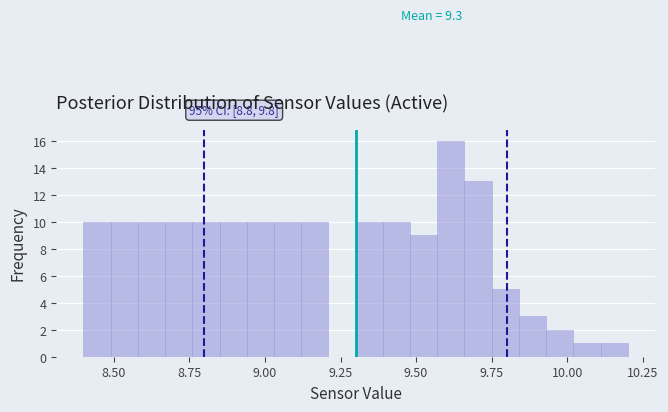

Around what value on the x-axis is the tallest bar? Give the approximate position of its centre, as read against the axis.

9.60